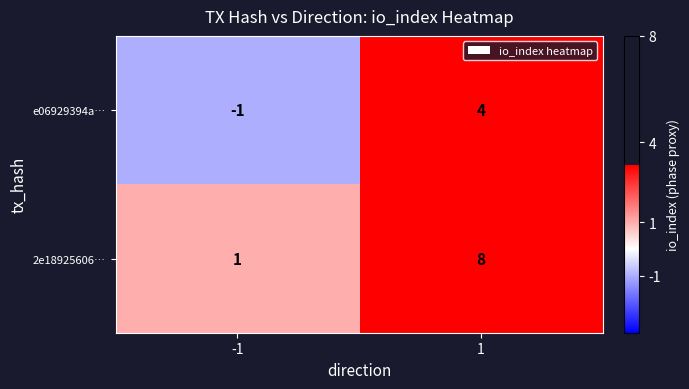

What is the approximate value of e06929394a… at 1?

4